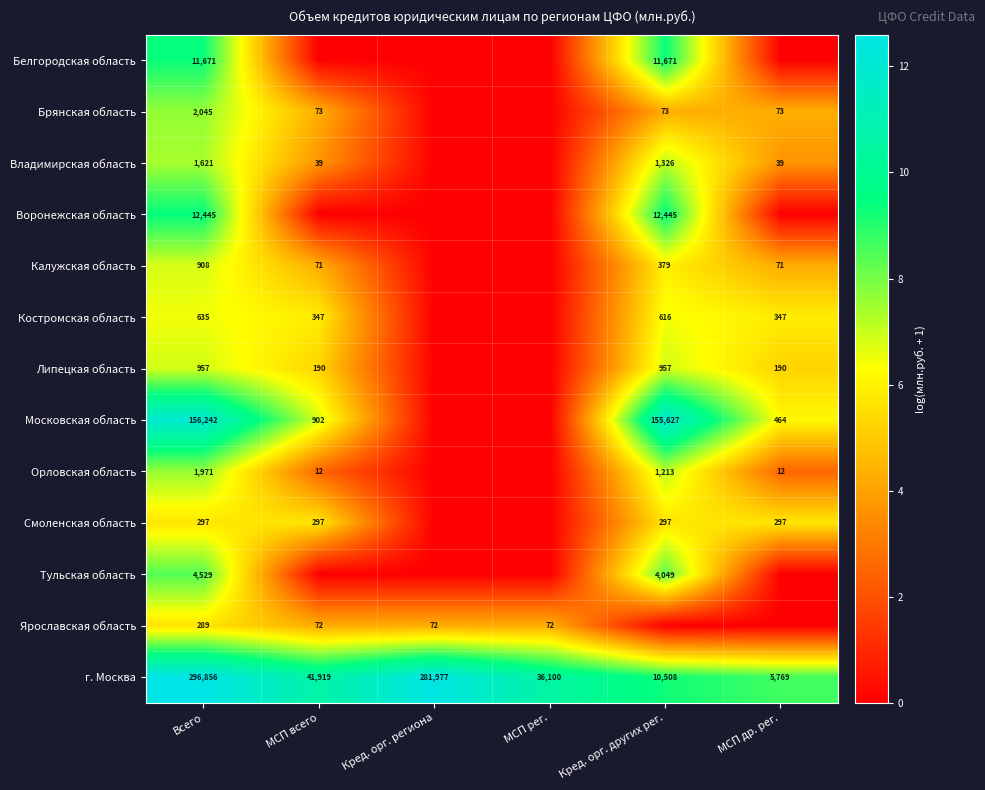

Where does the г. Москва series first go above 41919?

Всего